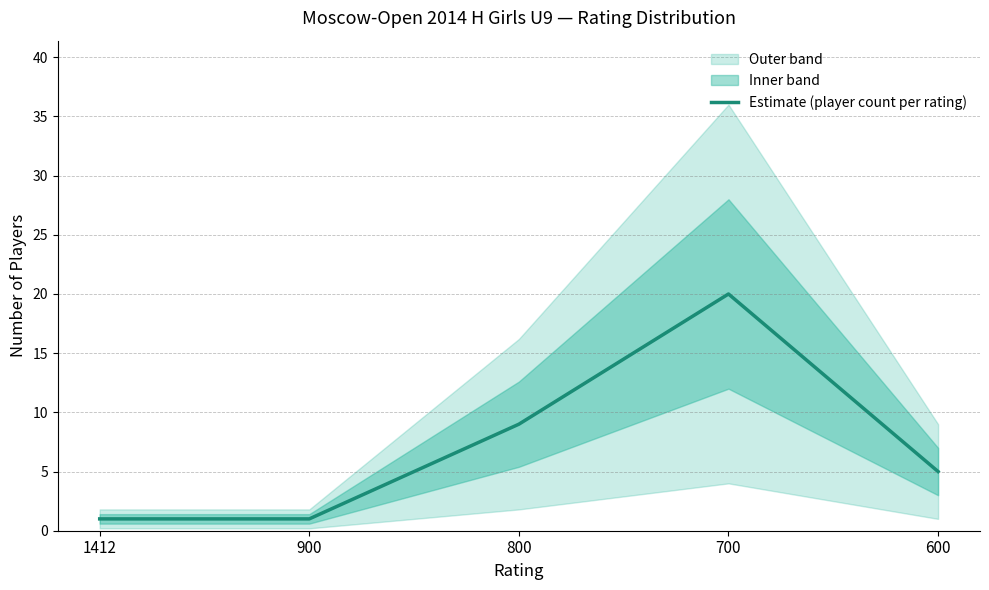

True or false: there are more than 1 points higher than both neighbors.

False